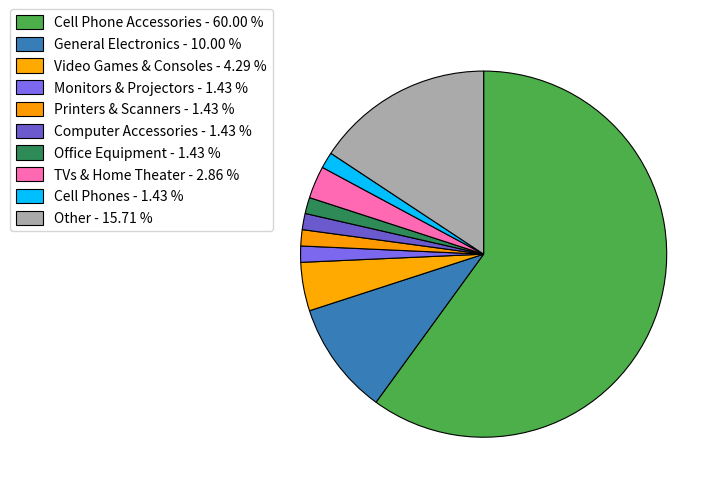

How many slices are in this pie chart?

10